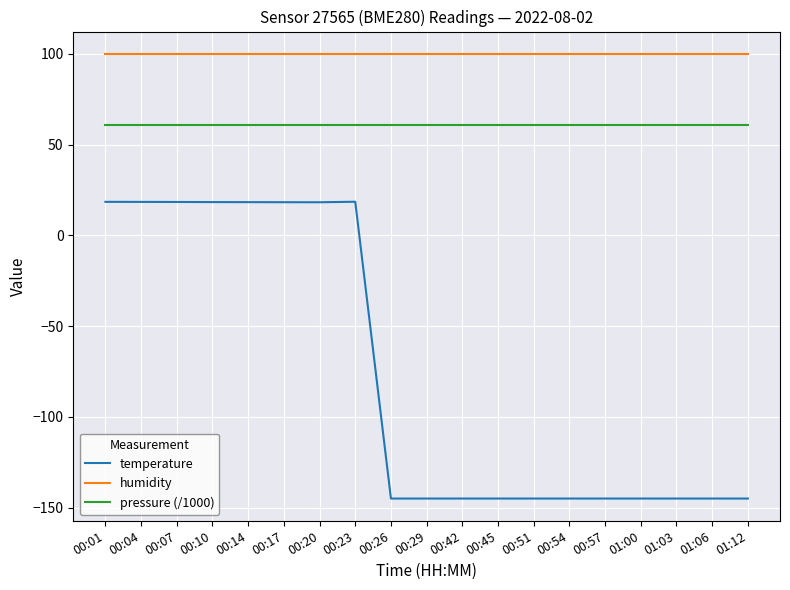

What is the difference between the highest and lowest values at 00:51?

245.1